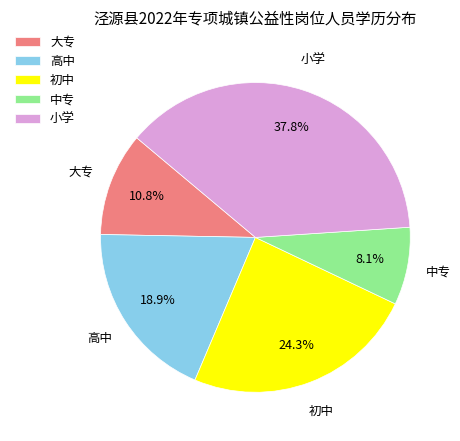

Between 中专 and 大专, which is larger?

大专